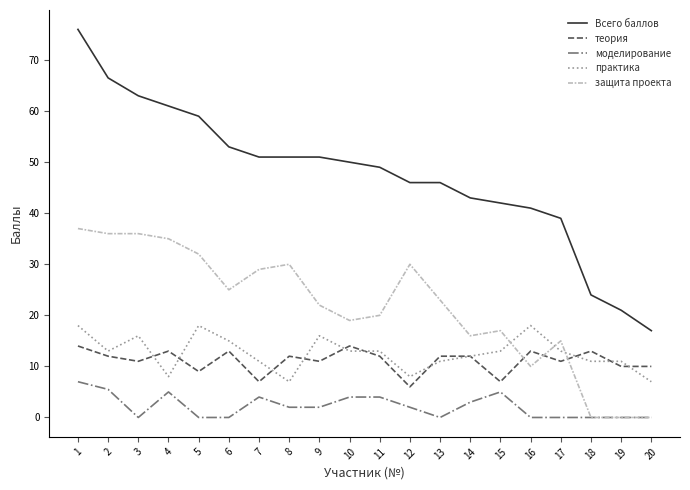

At which category is the sum across all series the highest?

1